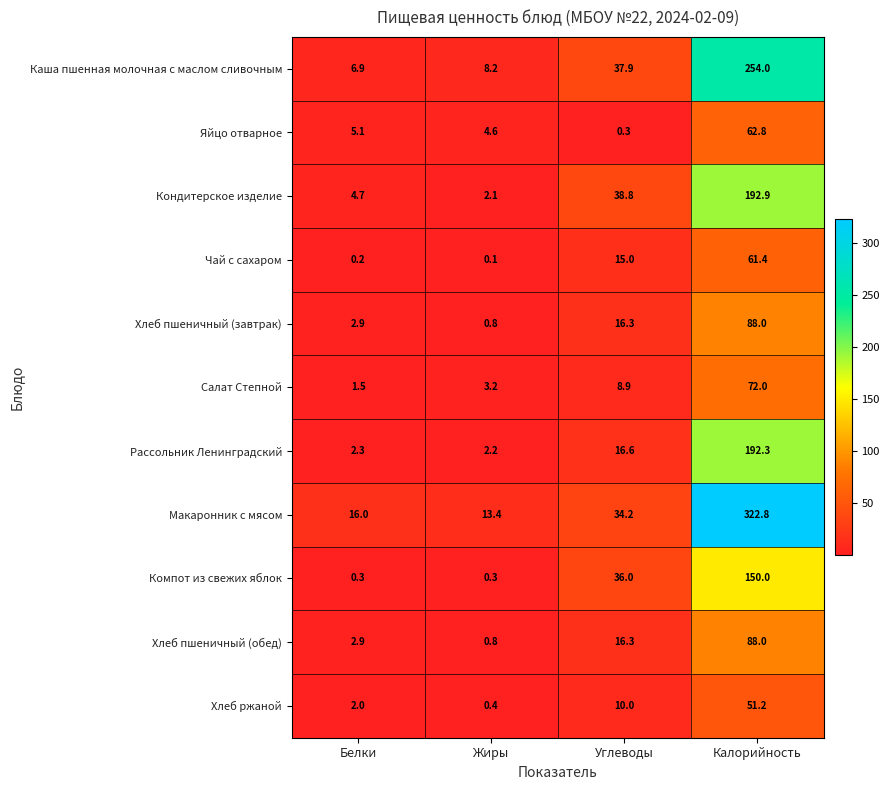

Which series has the widest spread of values?

Макаронник с мясом